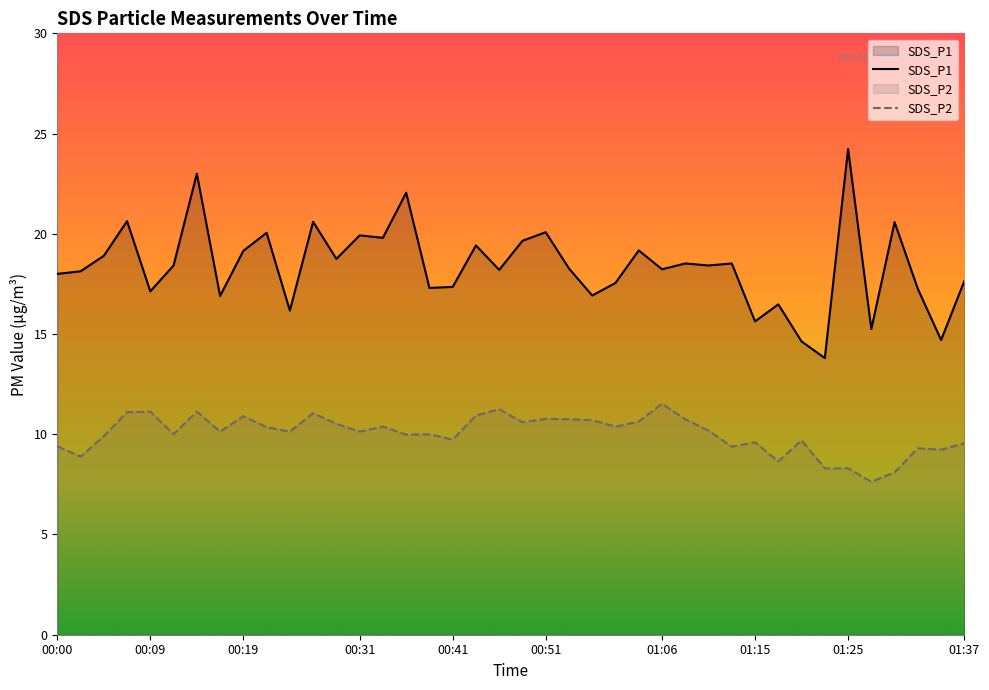

Which series has the largest range (max minus min)?

SDS_P1